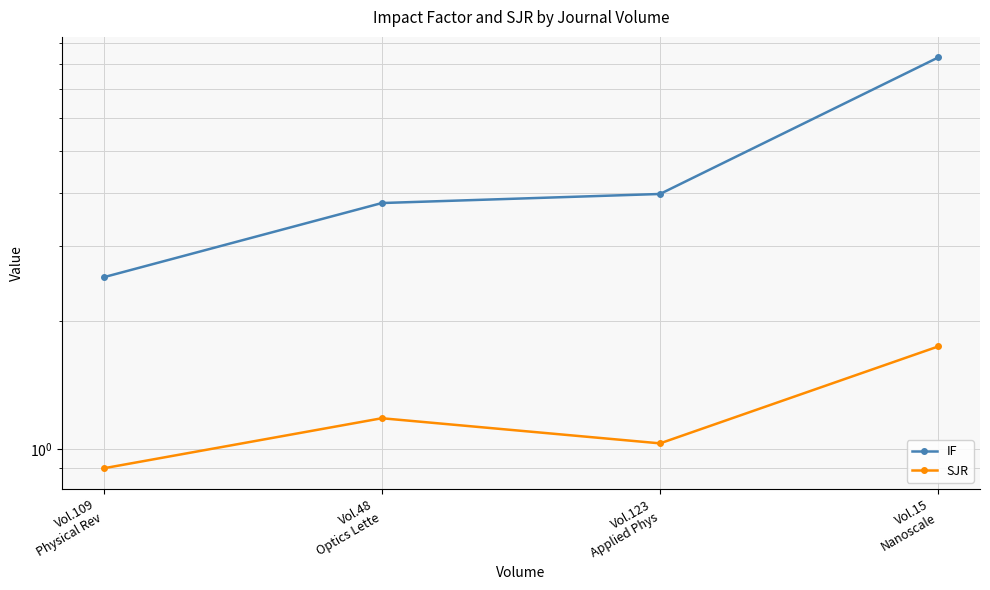

What is the label of the 2nd point from the left?

Vol.48
Optics Lette